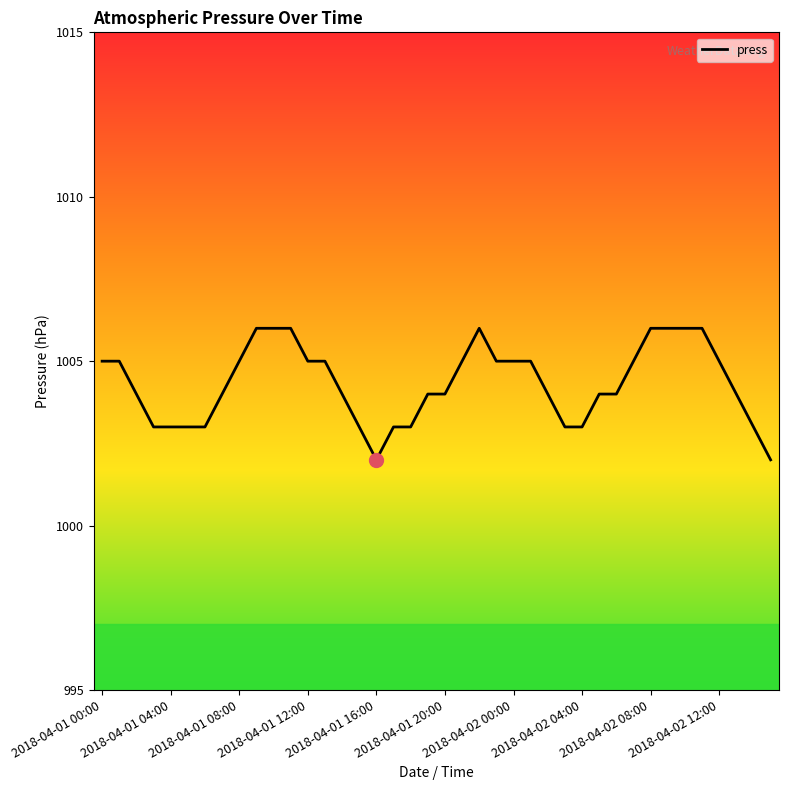

What is the difference between the maximum and minimum values?

4